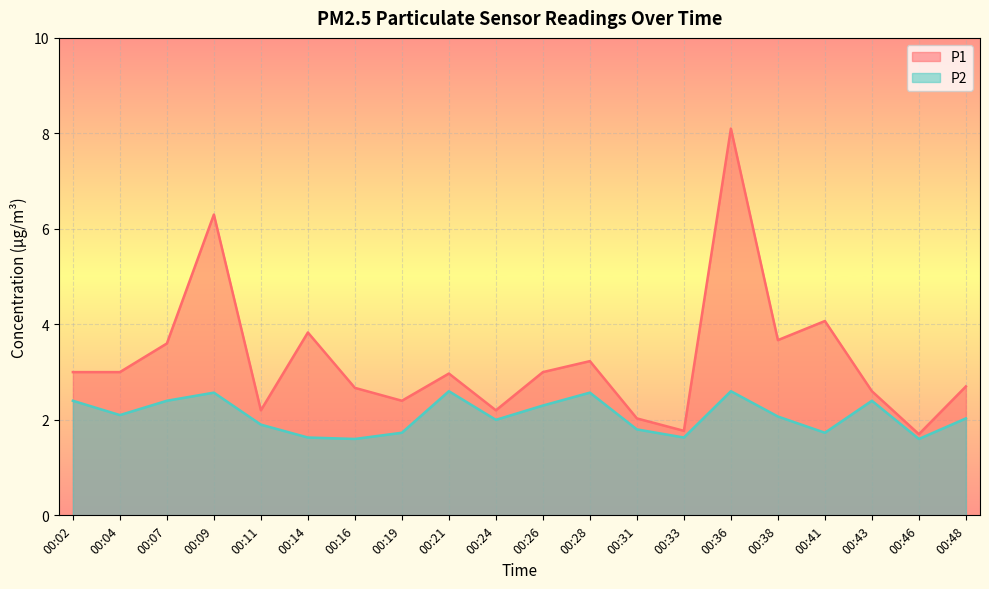

True or false: P1 has more than 1 points higher than both neighbors.

True